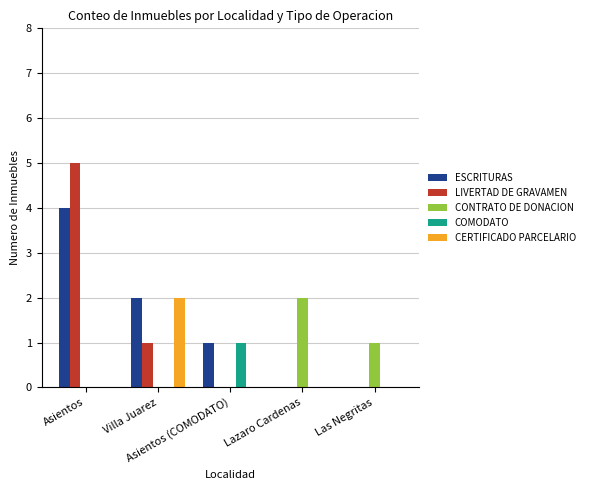

What is the sum of all ESCRITURAS values?

7